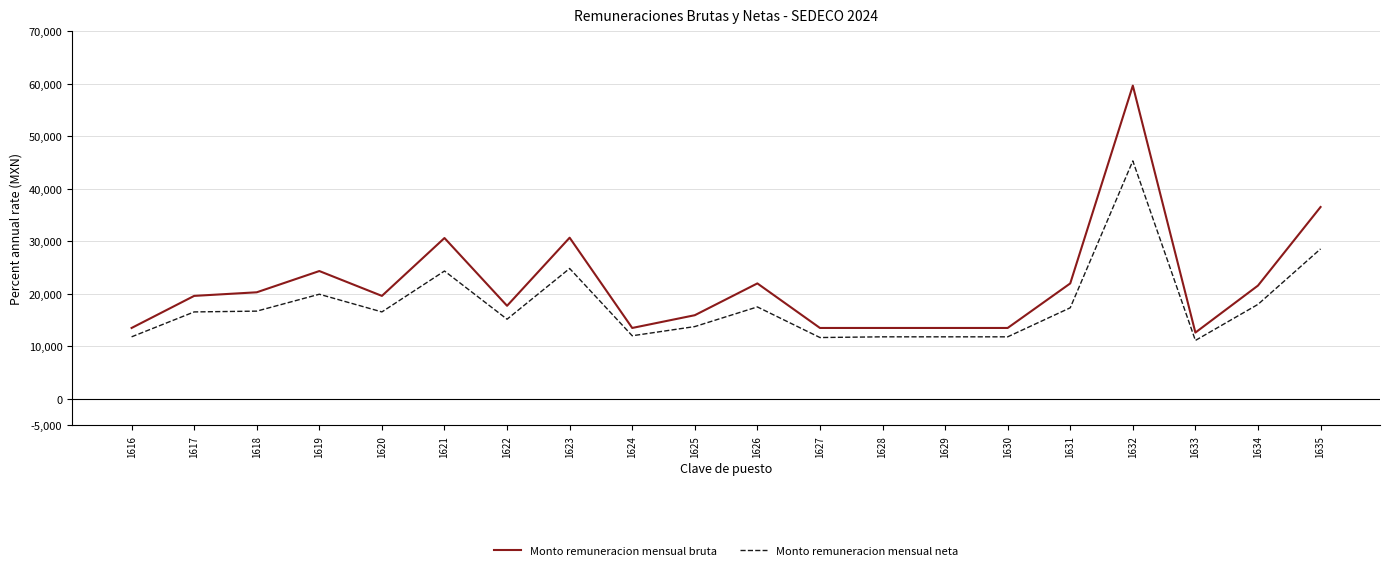

True or false: Monto remuneracion mensual neta and Monto remuneracion mensual bruta intersect in this chart.

False